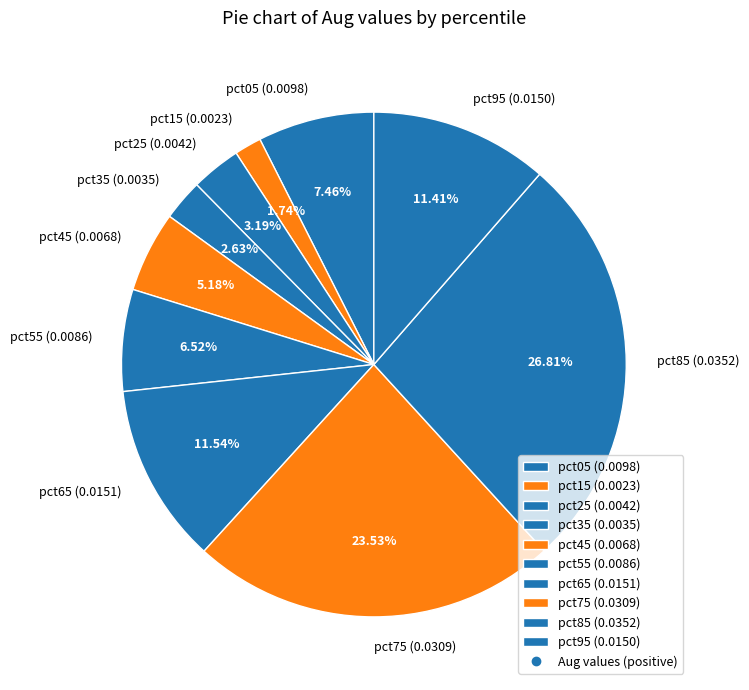

Is there a majority slice in this chart?

No